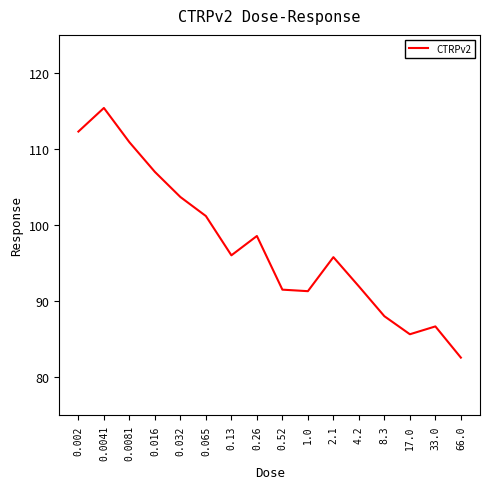

True or false: the data has more than 1 interior local peaks.

True